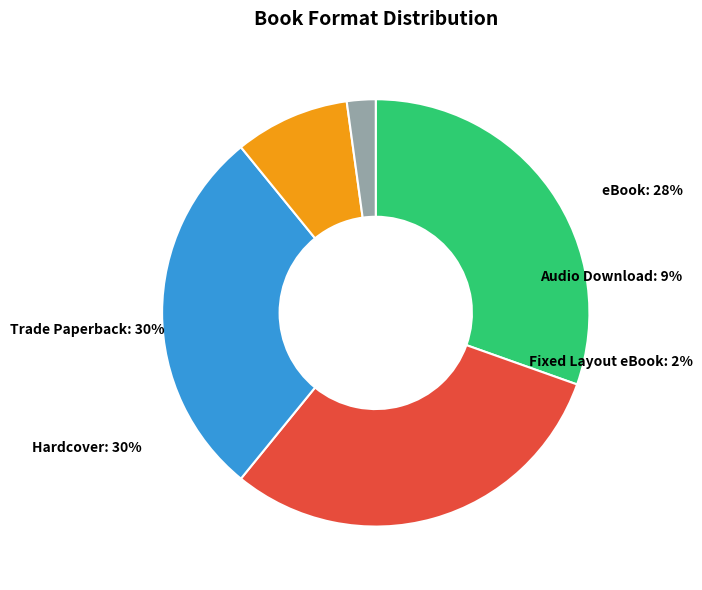

To the nearest percent, what is the average slice percentage?

20%